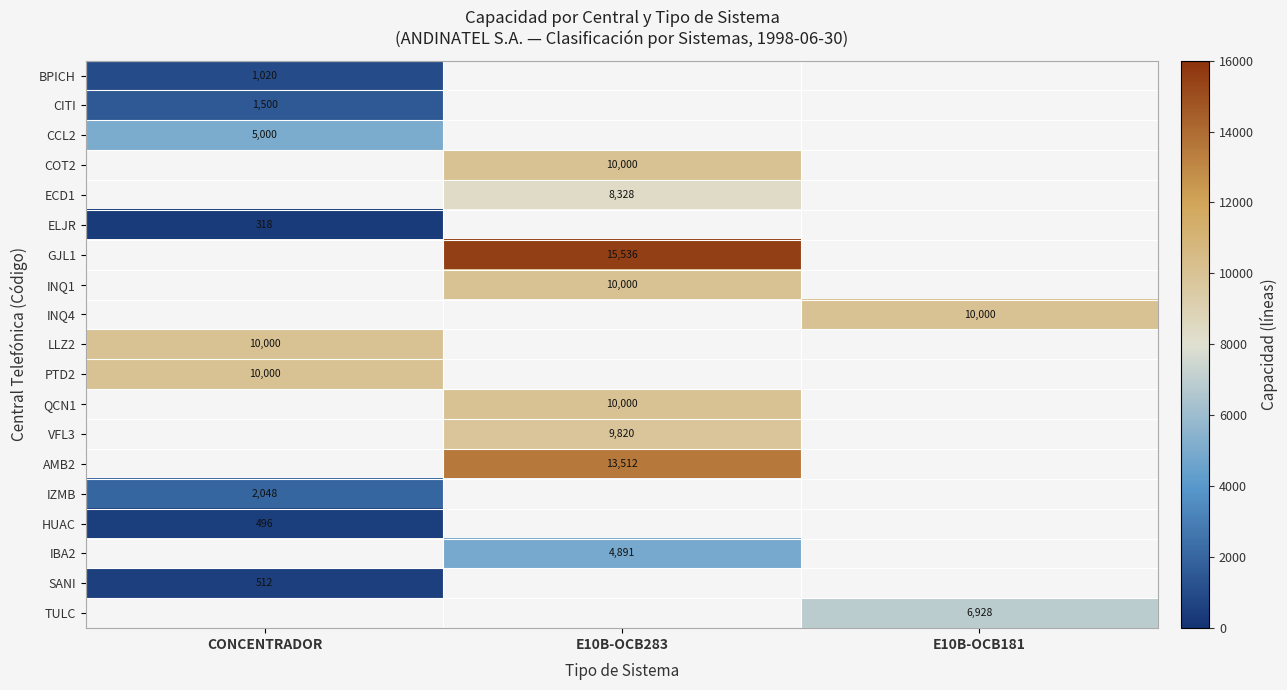

What is the maximum value shown in the chart?

15536.0